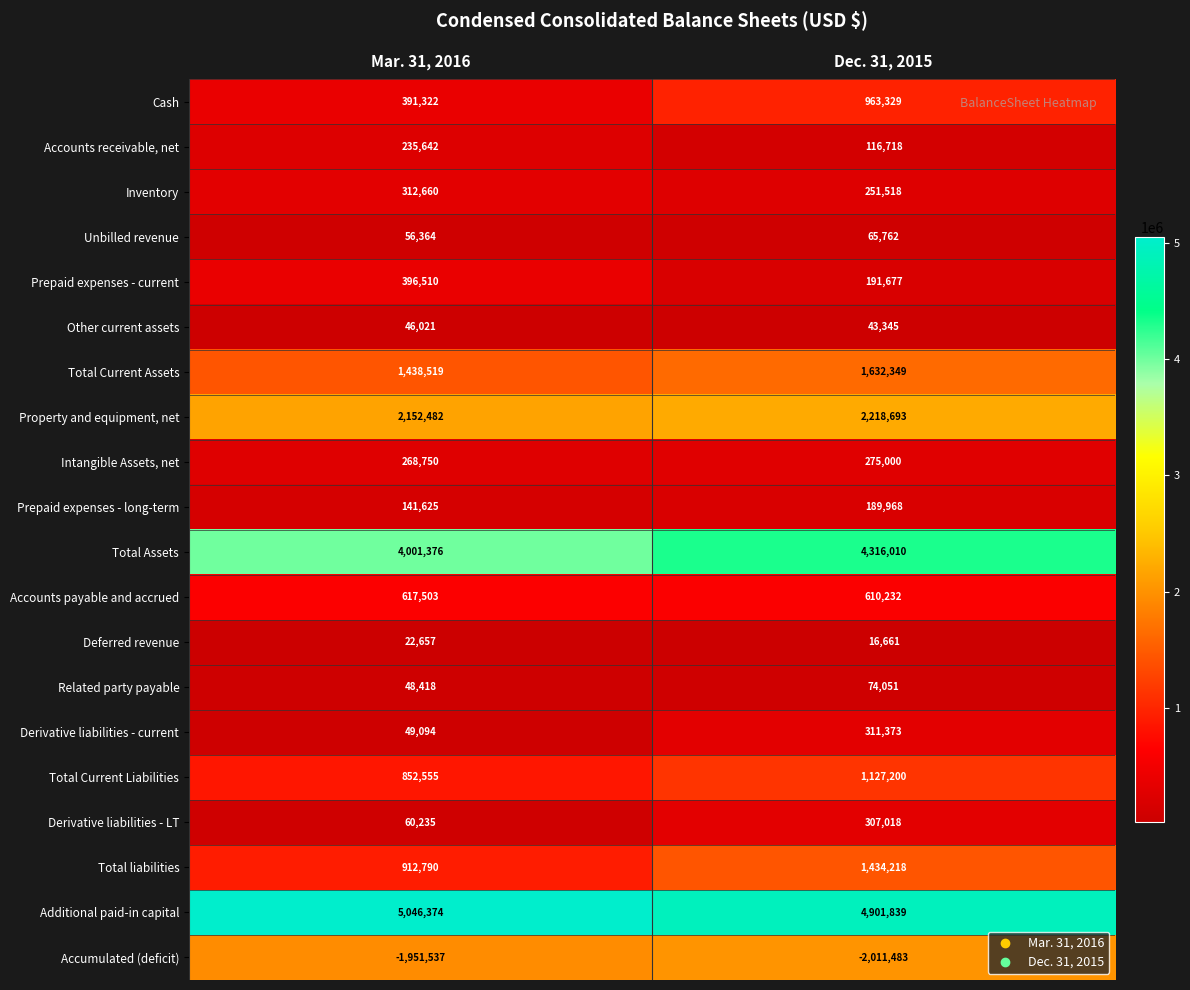

List the series in order of their peak value, lowest first.

Accumulated (deficit), Deferred revenue, Other current assets, Unbilled revenue, Related party payable, Prepaid expenses - long-term, Accounts receivable, net, Intangible Assets, net, Derivative liabilities - LT, Derivative liabilities - current, Inventory, Prepaid expenses - current, Accounts payable and accrued, Cash, Total Current Liabilities, Total liabilities, Total Current Assets, Property and equipment, net, Total Assets, Additional paid-in capital